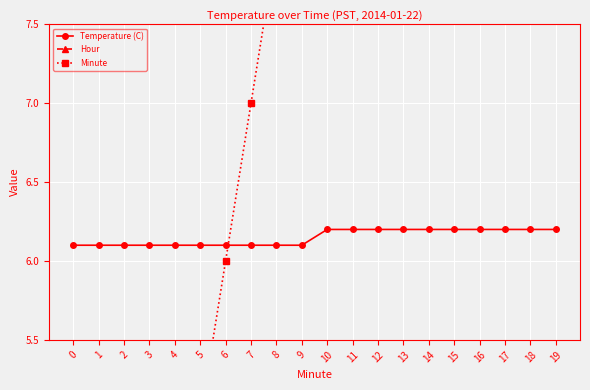

What is the maximum value for Temperature (C)?

6.2